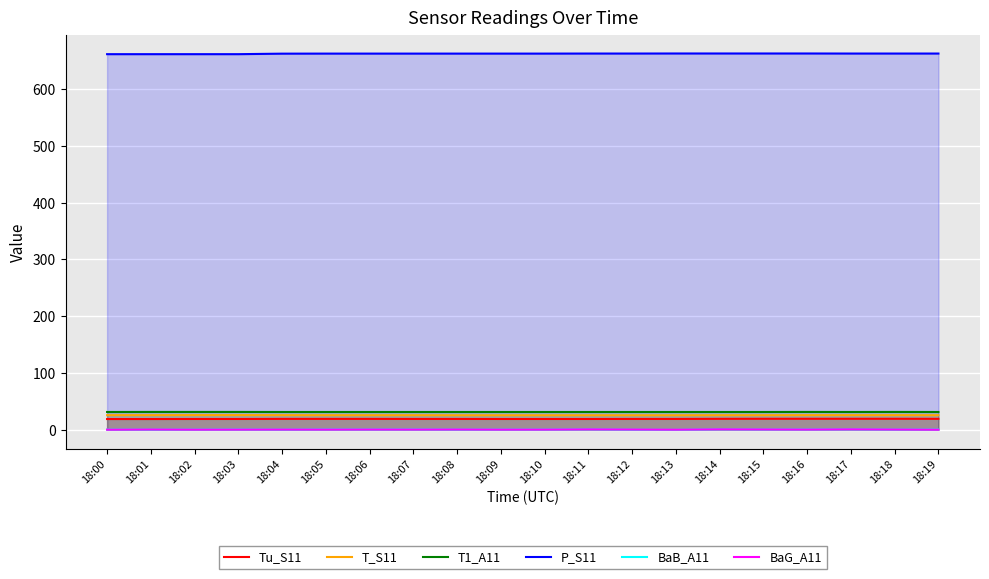

Does the chart display data point markers on the line(s)?

No